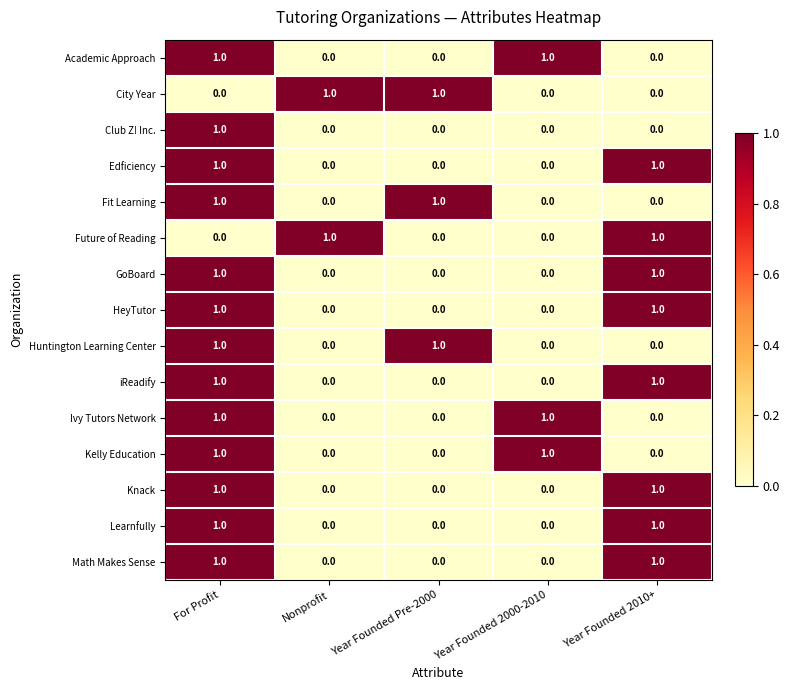

How many data points does each series have?

5